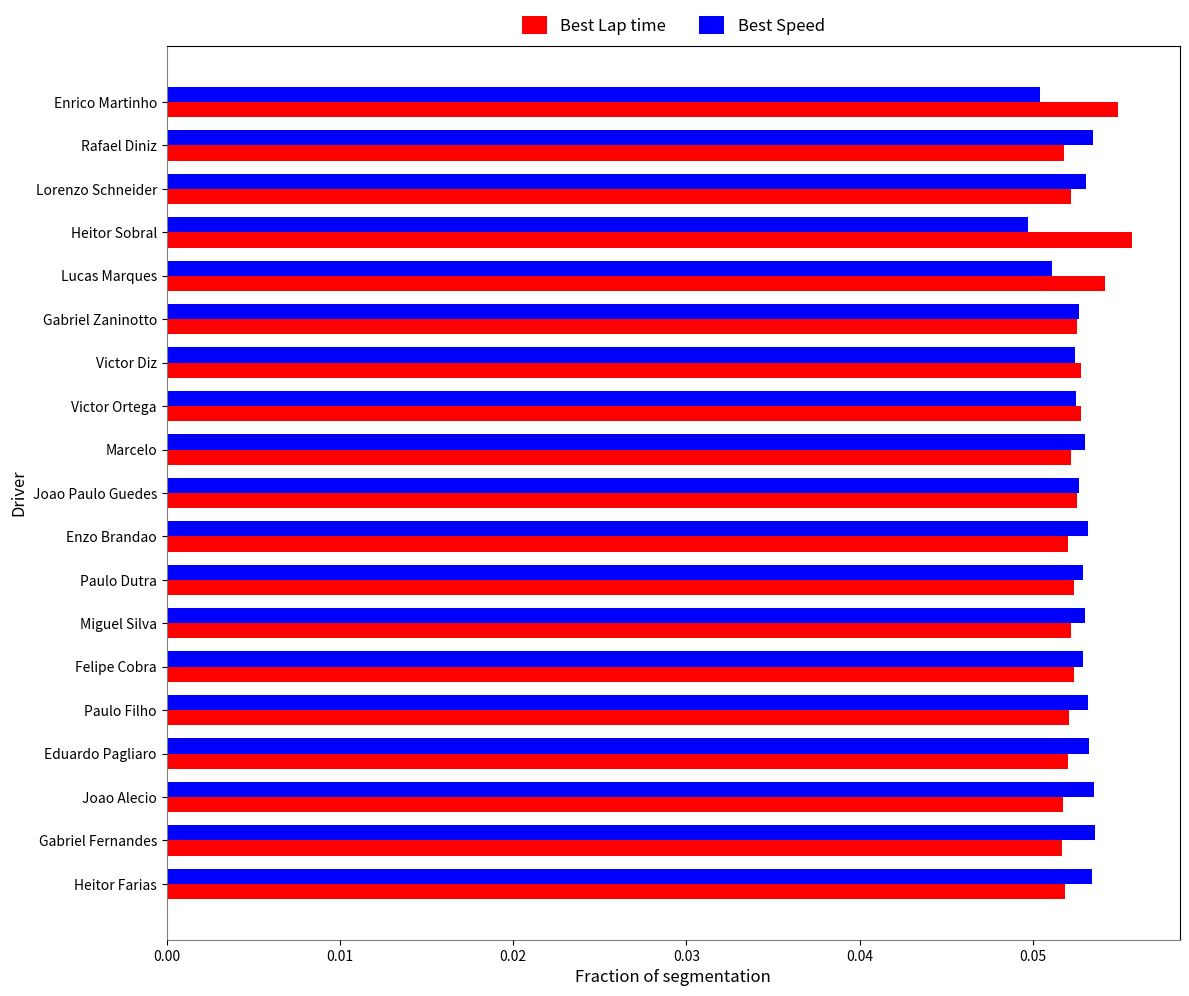

Is it true that Best Lap time equals 0.0 at Marcelo?

False